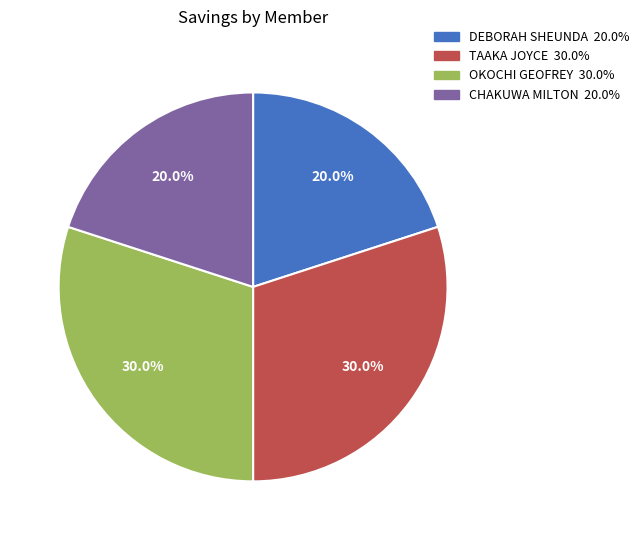

Is there a majority slice in this chart?

No